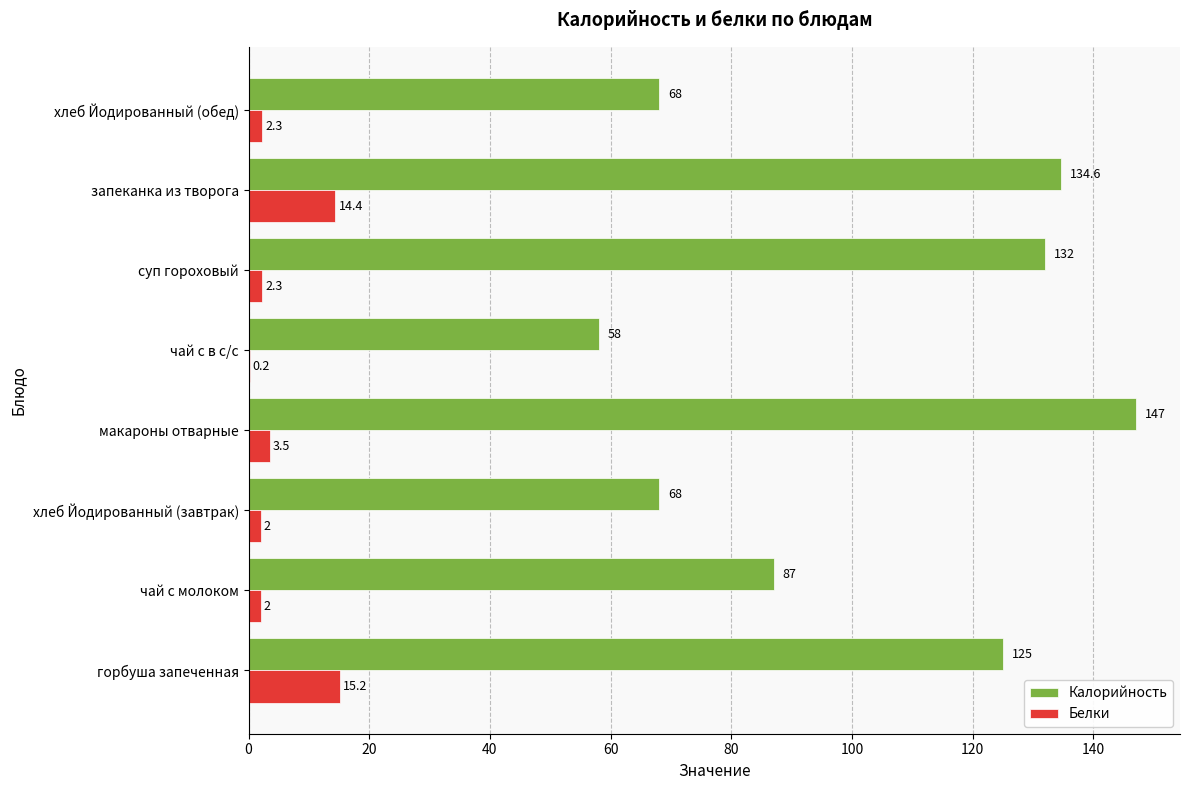

Which series has the largest total across all categories?

Калорийность